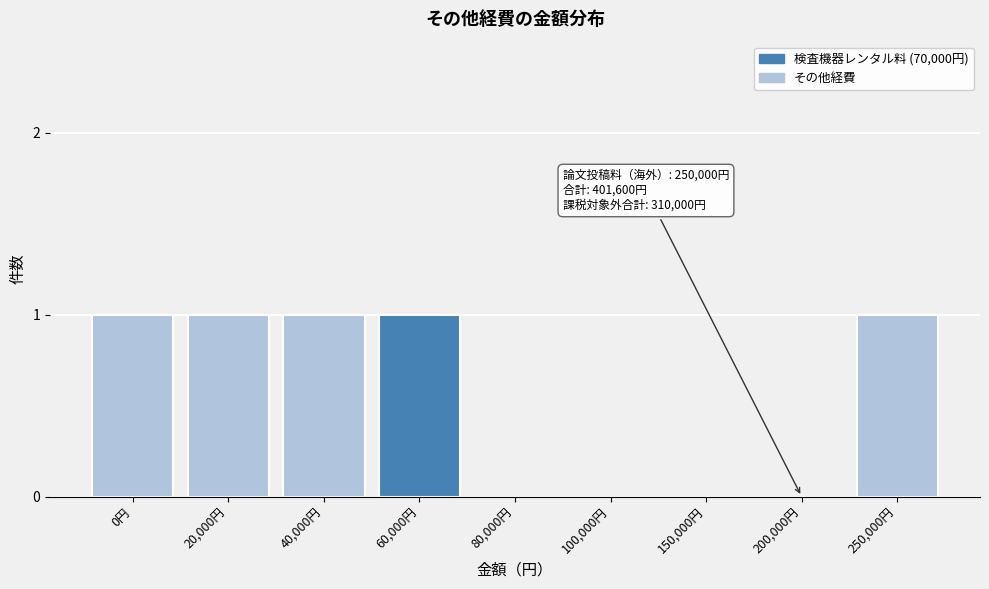

Reading left to right, transcribe all the data shown in this chart.

0円=1	20,000円=1	40,000円=1	60,000円=1	80,000円=0	100,000円=0	150,000円=0	200,000円=0	250,000円=1